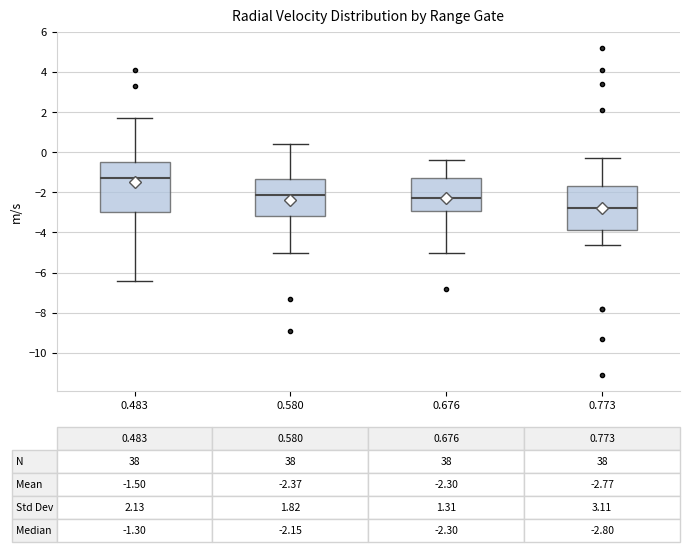

Which box is the tallest, from its lower edge to its upper edge?

0.483